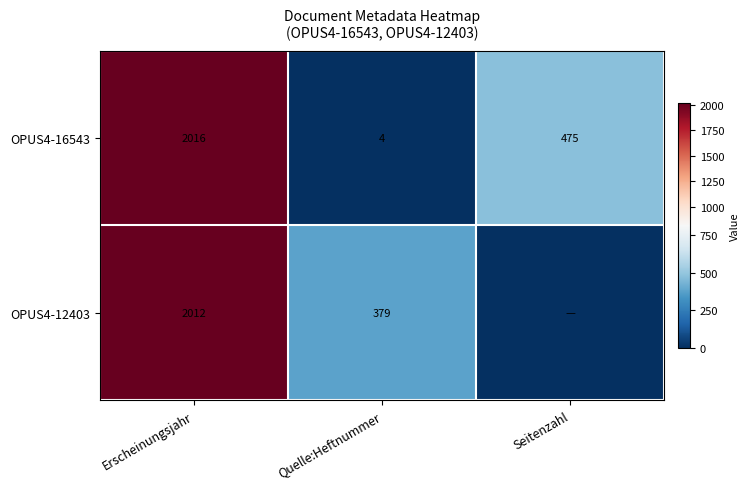

Is it true that OPUS4-16543 equals 4 at Quelle:Heftnummer?

True